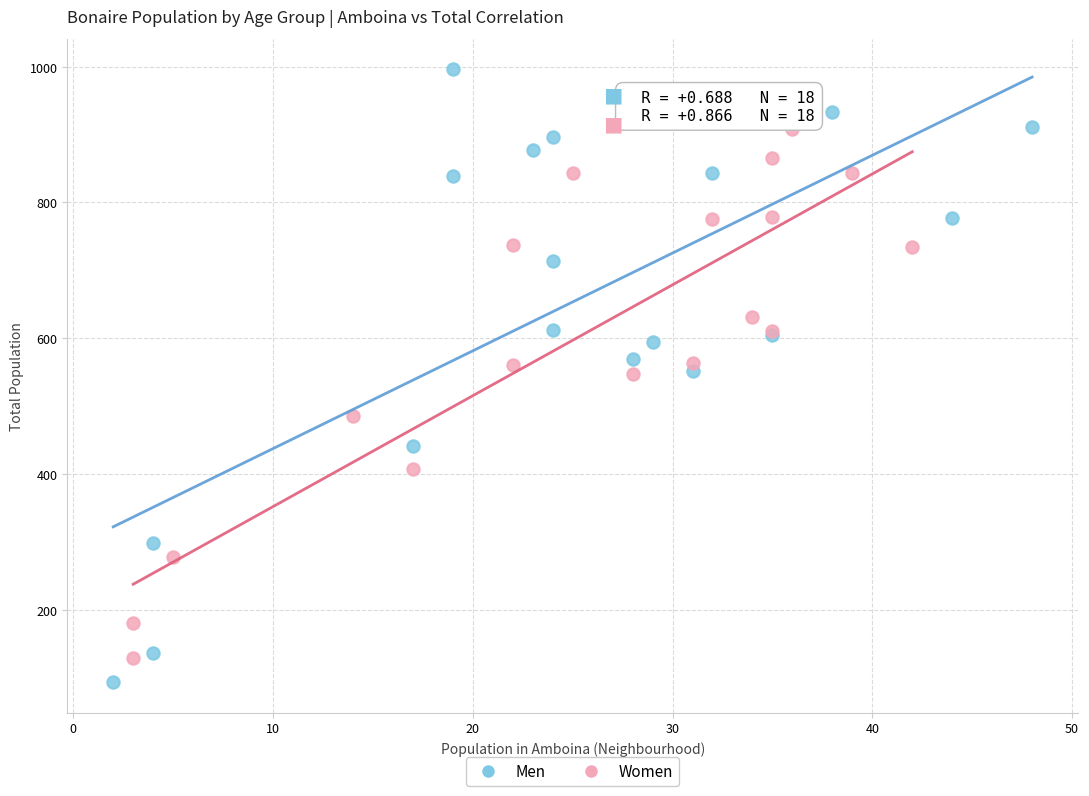

Which series reaches the minimum Y coordinate?

Men